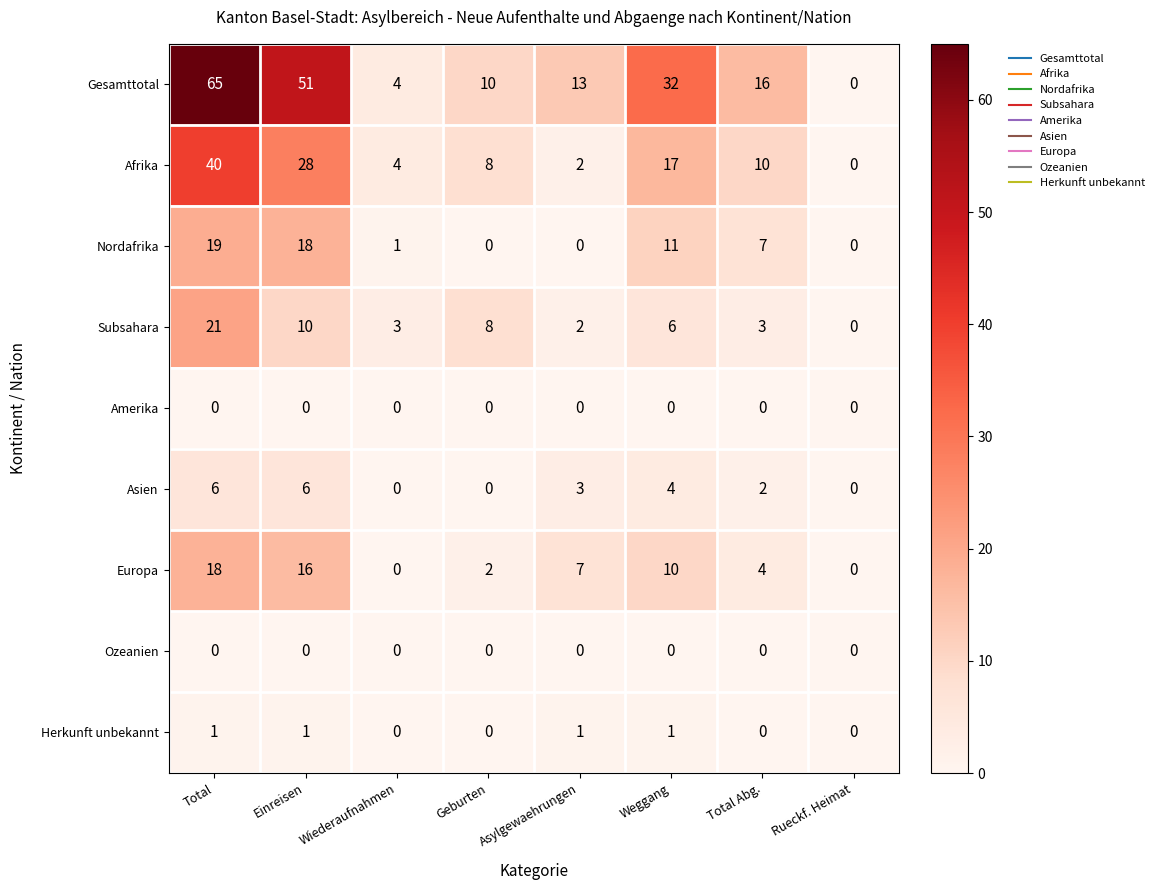

The Nordafrika series shows 11 at Total. True or false?

False